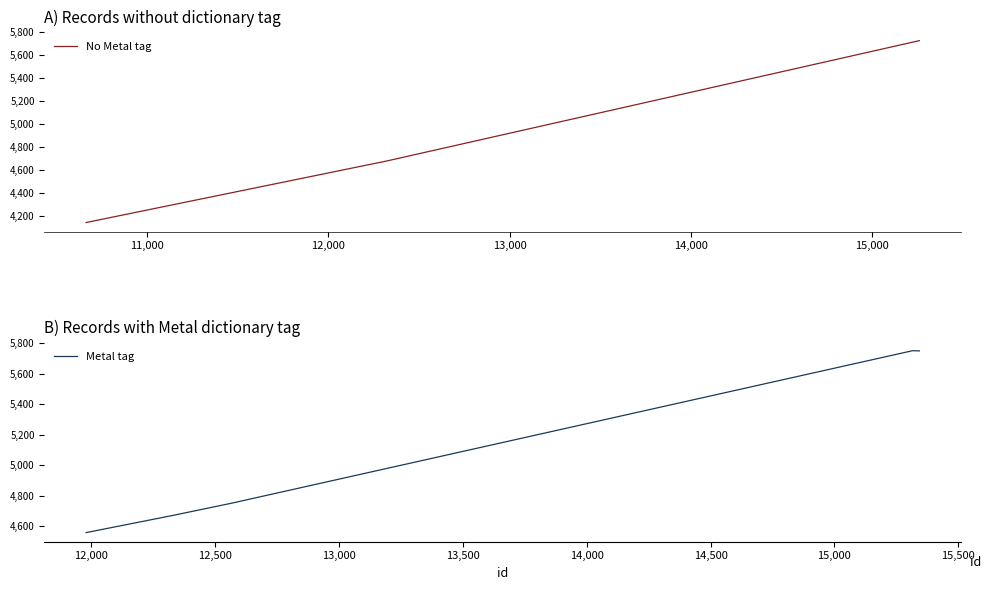

What is the maximum value shown in the chart?

5749